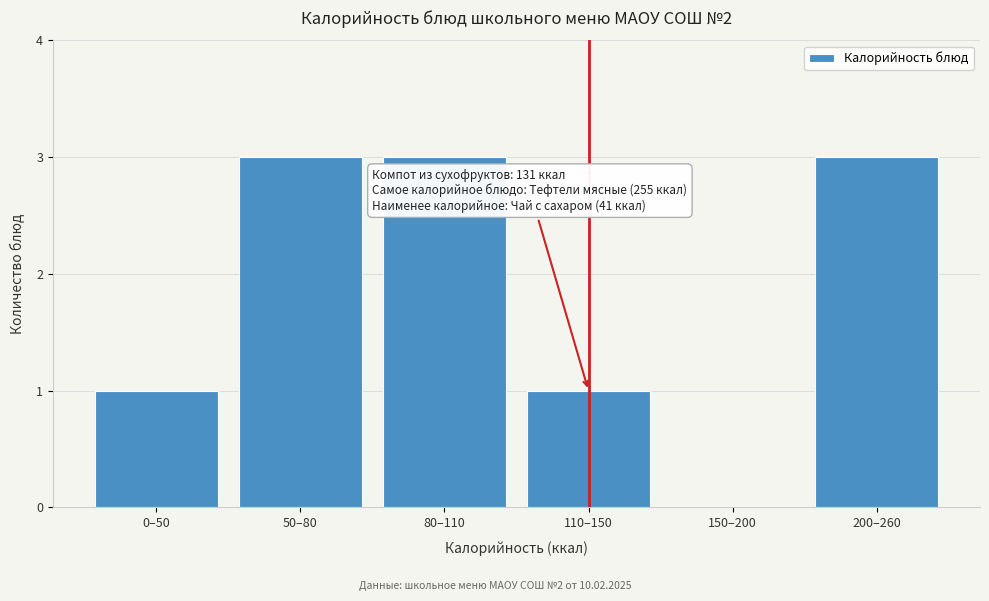

Reading left to right, list all the values displayed in this chart.

0–50=1	50–80=3	80–110=3	110–150=1	150–200=0	200–260=3